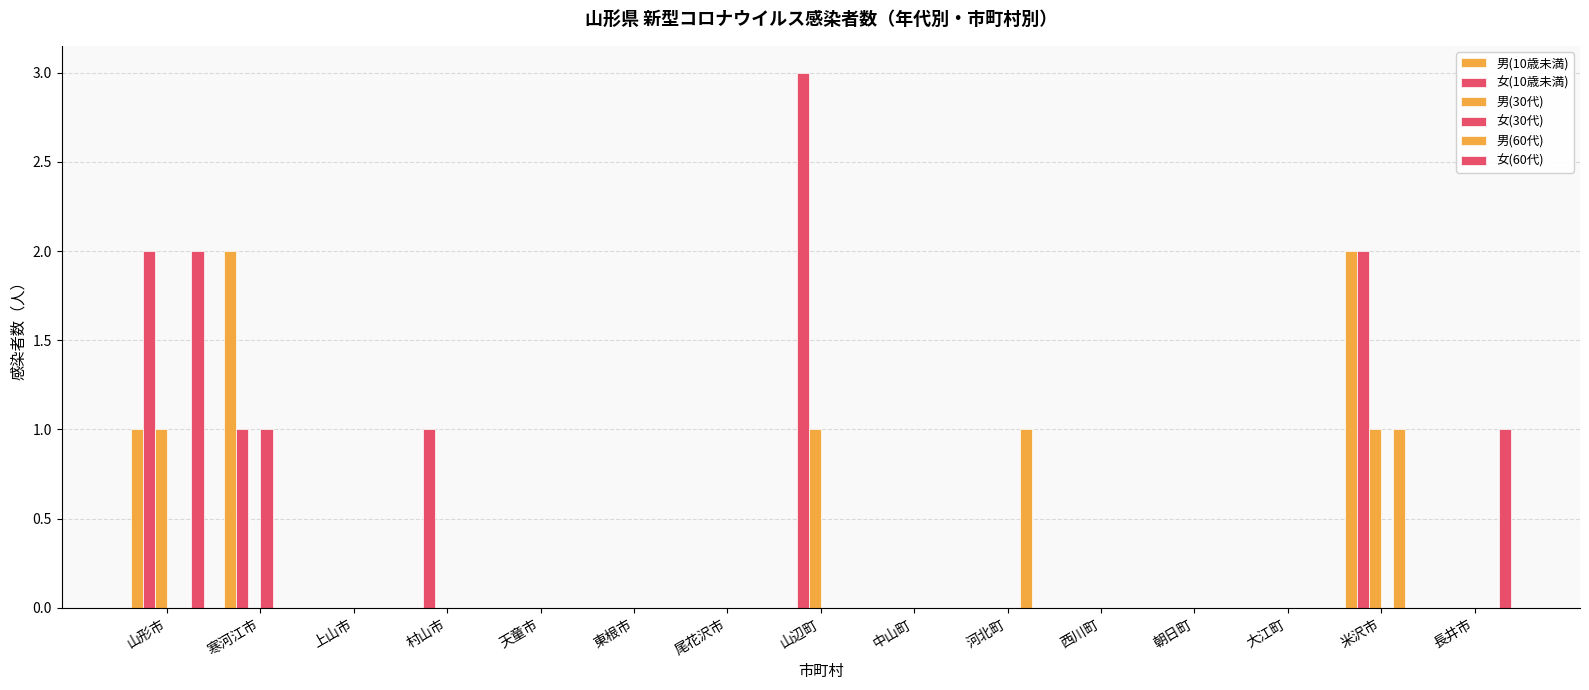

List the series in order of their peak value, lowest first.

男(30代), 女(30代), 男(60代), 男(10歳未満), 女(60代), 女(10歳未満)